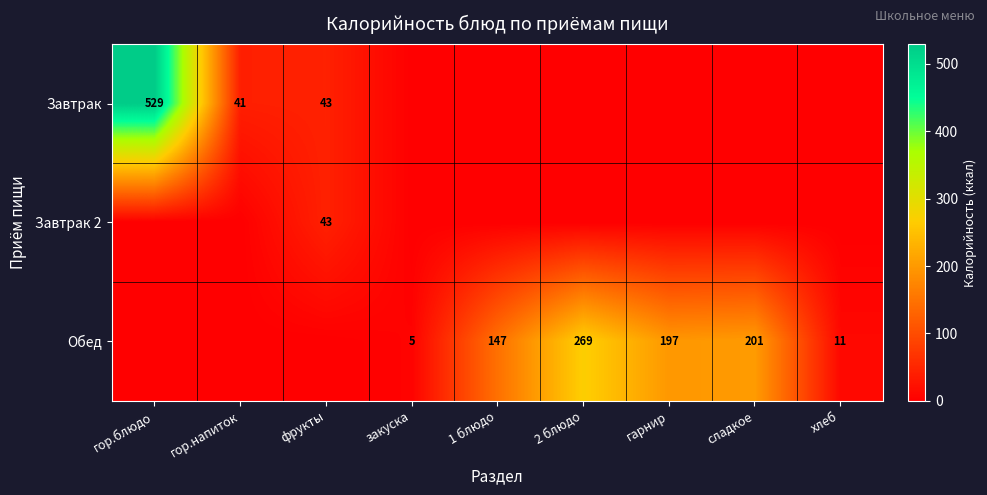

The Обед series shows 62 at 1 блюдо. True or false?

False